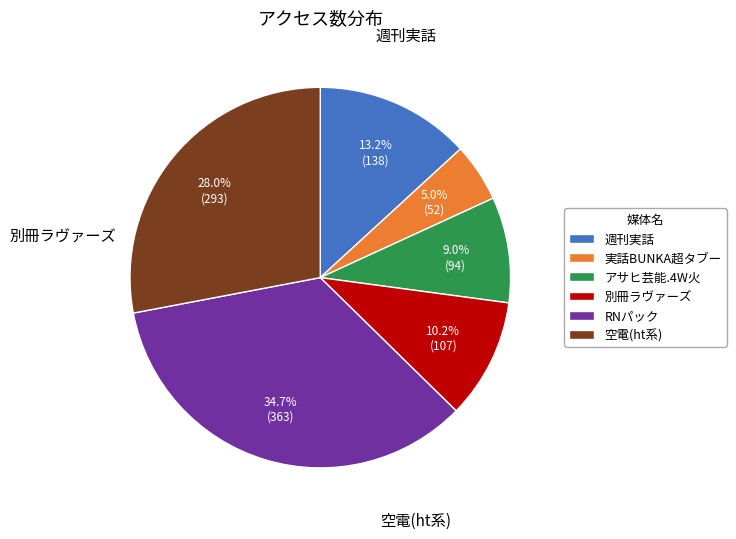

What is the smallest slice in the pie chart?

実話BUNKA超タブー